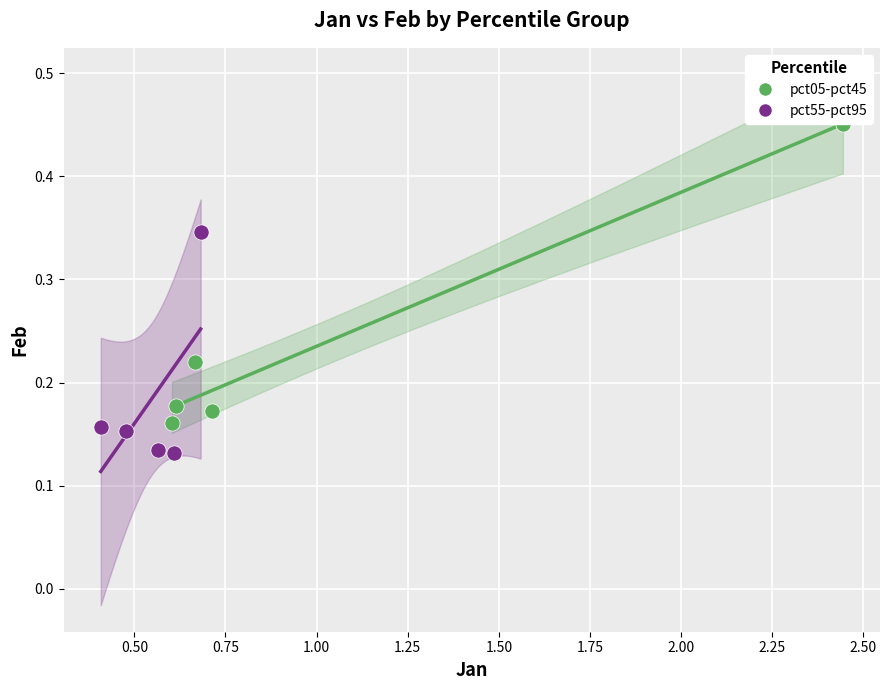

What are all the series names shown in the legend?

pct05-pct45, pct55-pct95